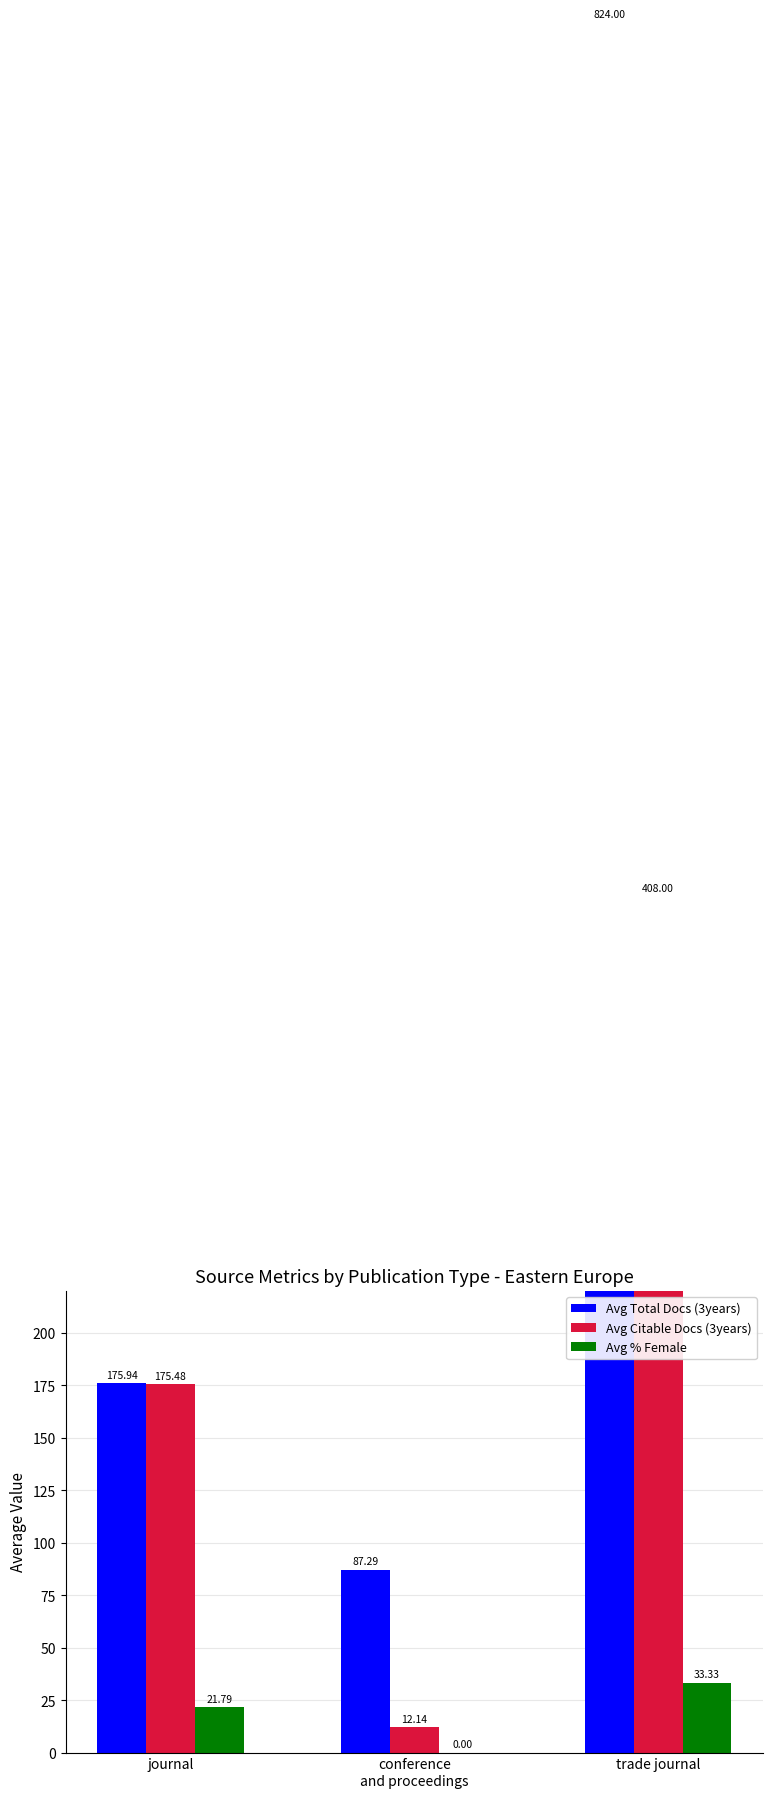

How many groups of bars are there?

3